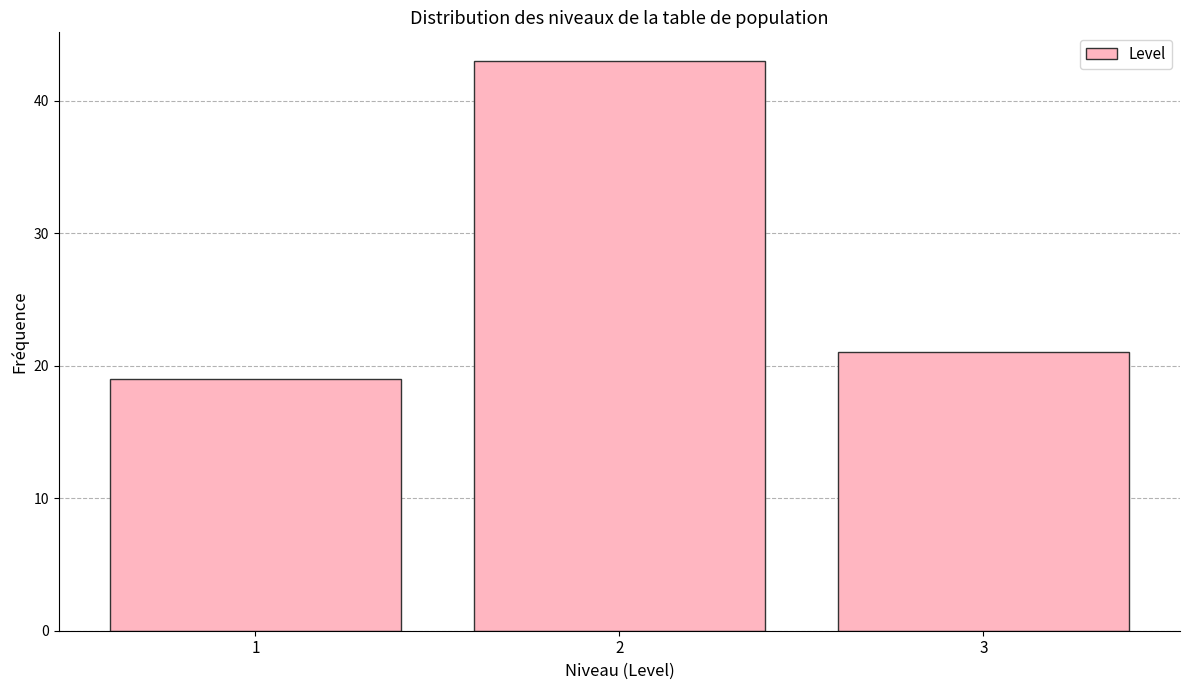

Reading left to right, list every bar in this chart as the range it spans on the x-axis followed by its height. The values are not printed on the chart, so give them approximately, as read against the axis.

0.5 to 1.5: 19
1.5 to 2.5: 43
2.5 to 3.5: 21